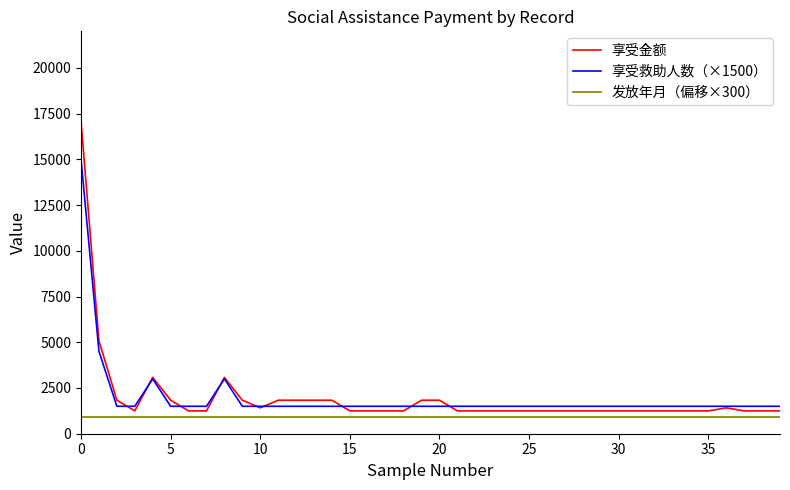

Which series has the widest spread of values?

享受金额